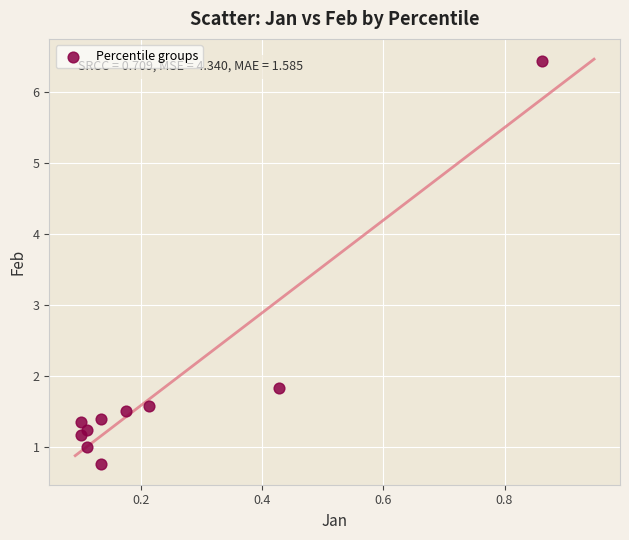

What Y value in the scatter plot is closest to 3?

1.8